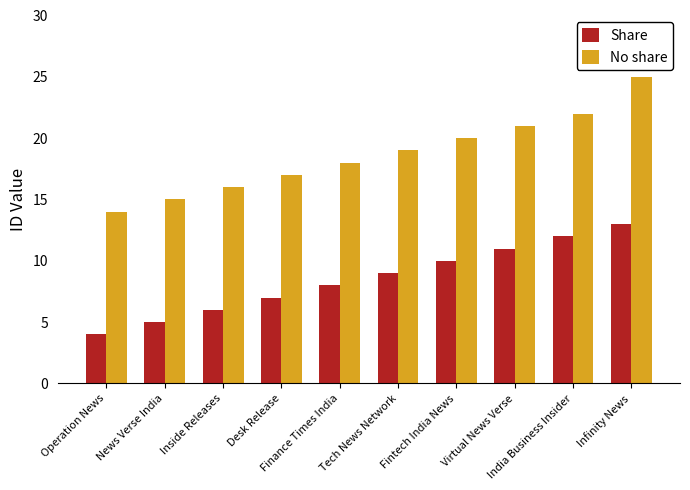

Where is Share nearest to the value 8?

Finance Times India